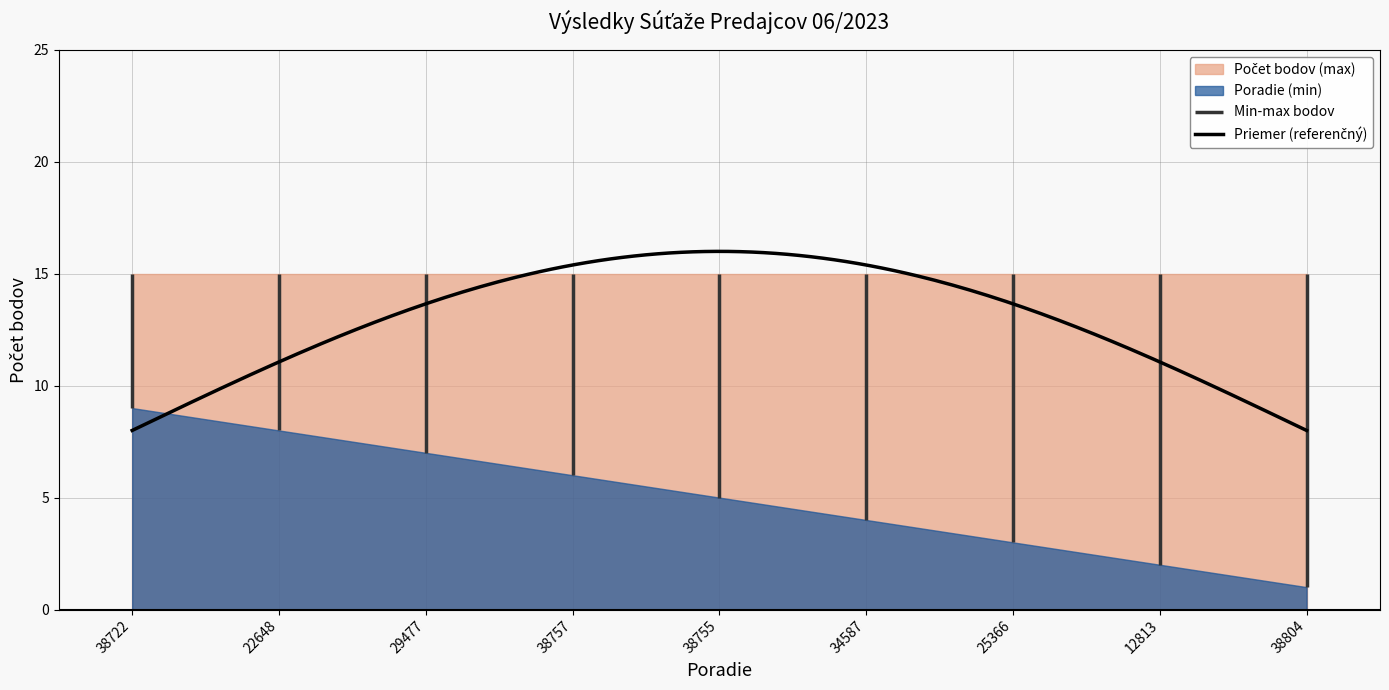

True or false: Počet bodov and Poradie (upper) cross at least once.

False